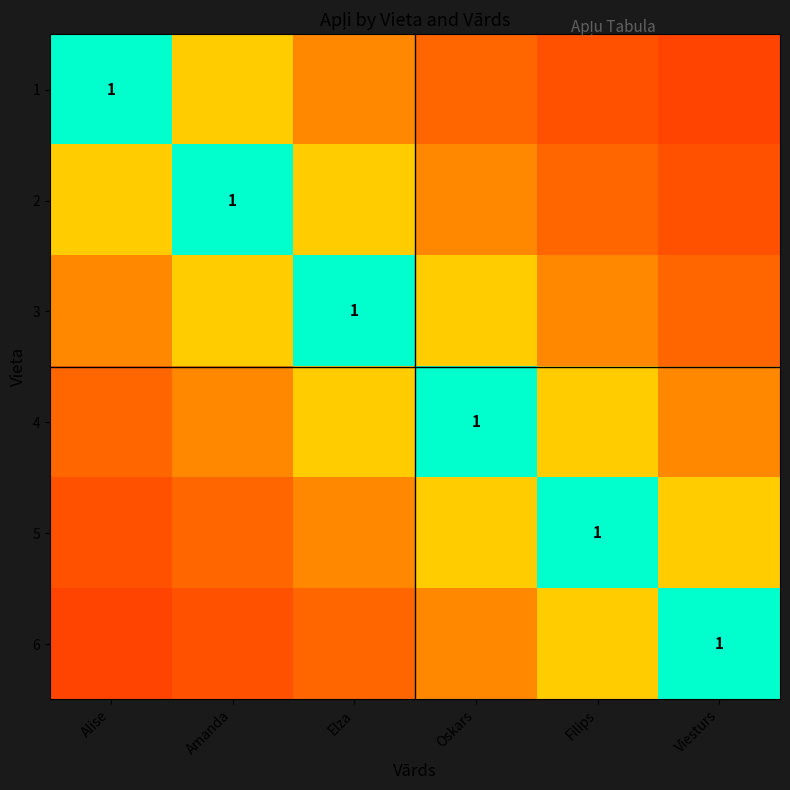

What is the difference between the maximum and minimum values in the 1 series?

0.8